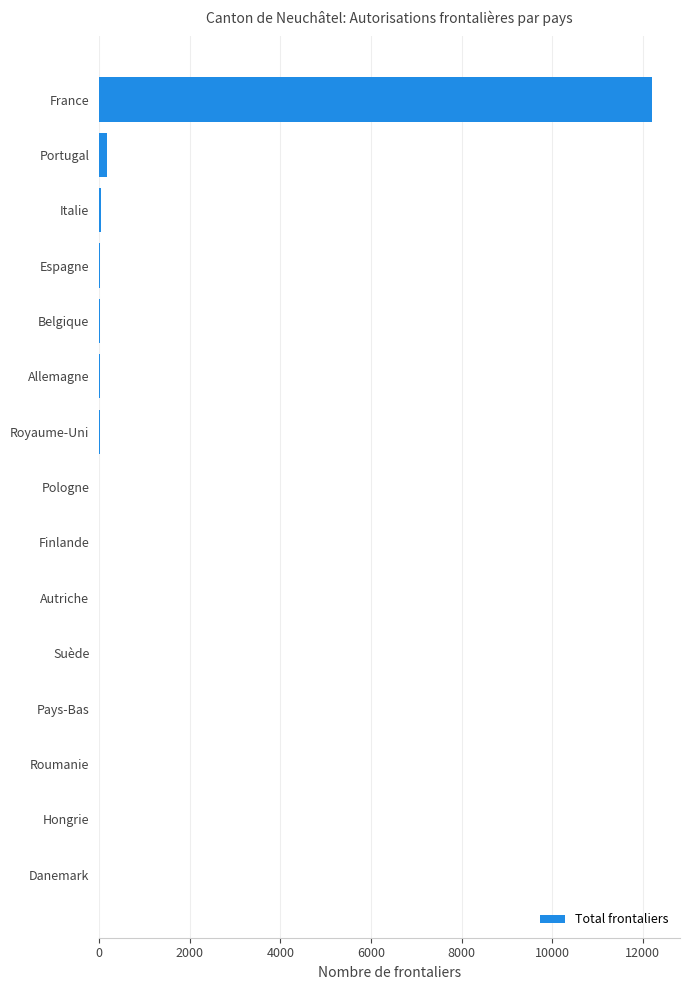

What is the maximum value shown in the chart?

12212